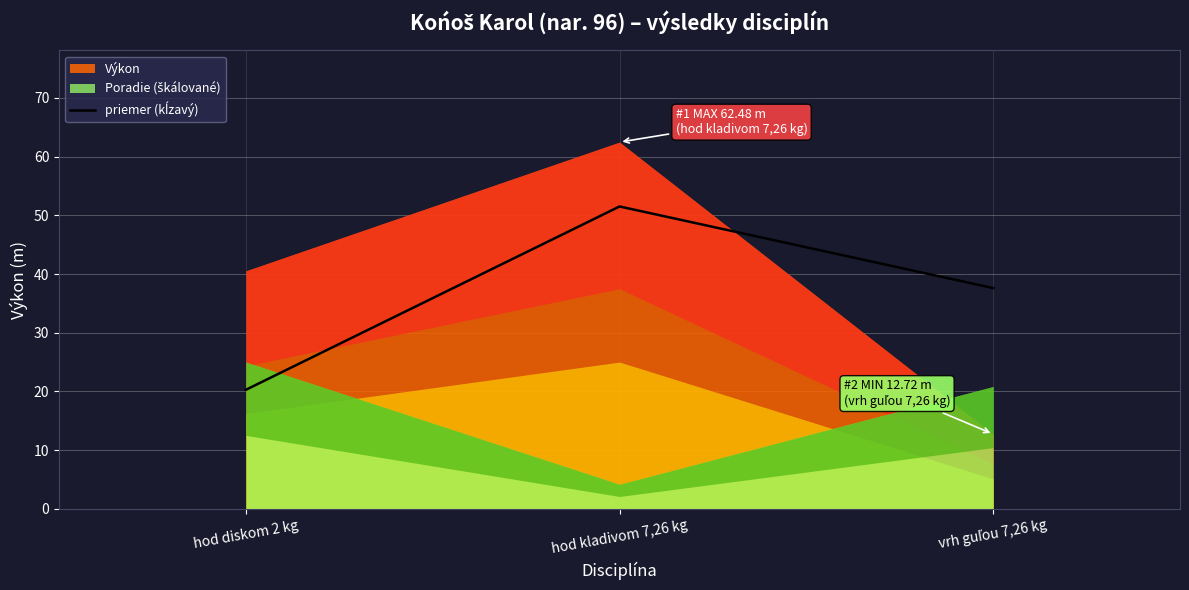

Reading right to left, extract all data points from this chart.

37.6	51.5	20.3